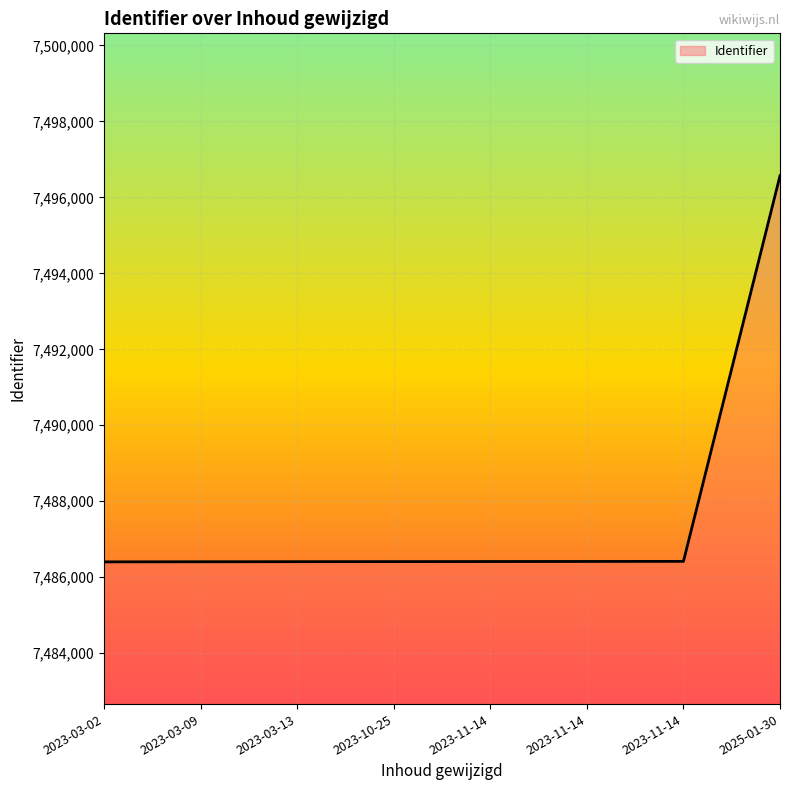

The chart shows a value of 10964935 at 2023-10-25. True or false?

False